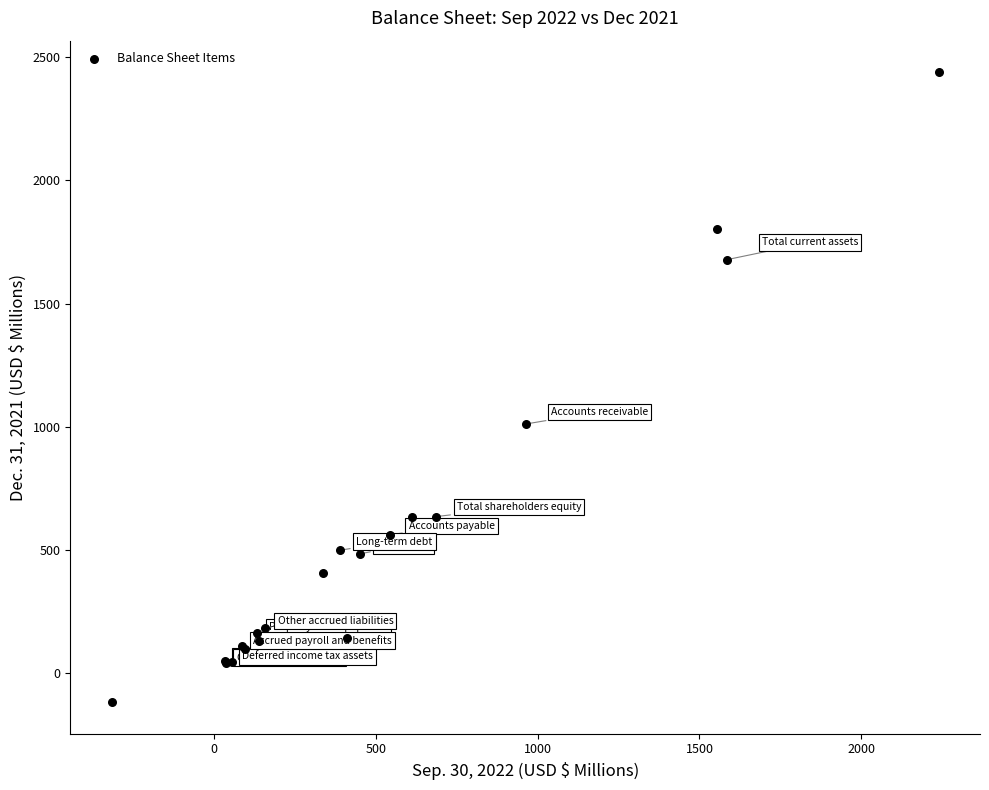

What Y value in the scatter plot is closest to 1160?

1011.2